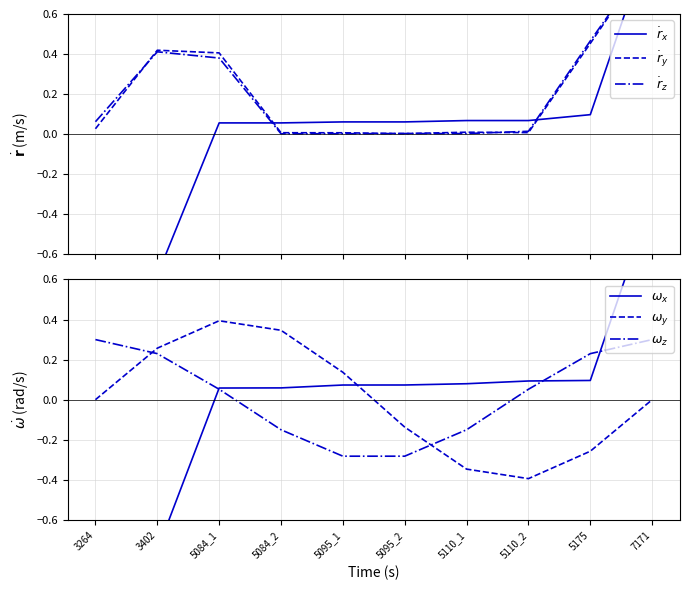

True or false: $\dot{r}_z$ has a value of 0.2 at 5175.

False